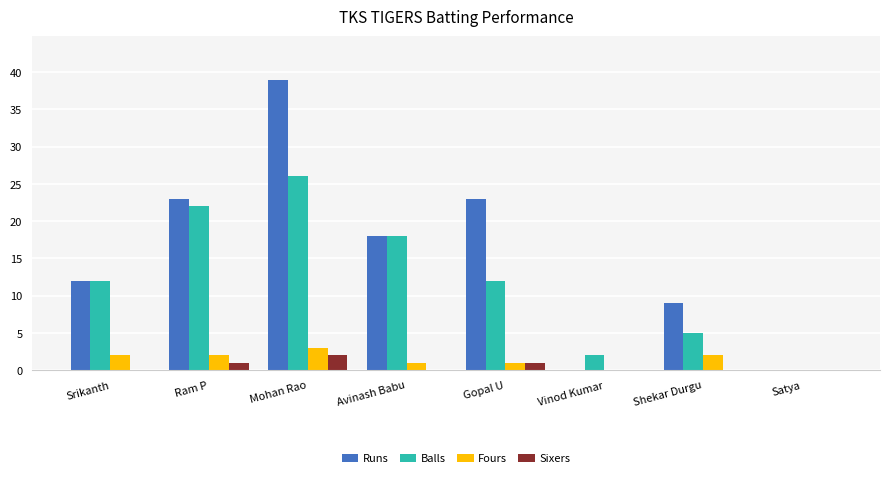

Which series has the largest total across all categories?

Runs